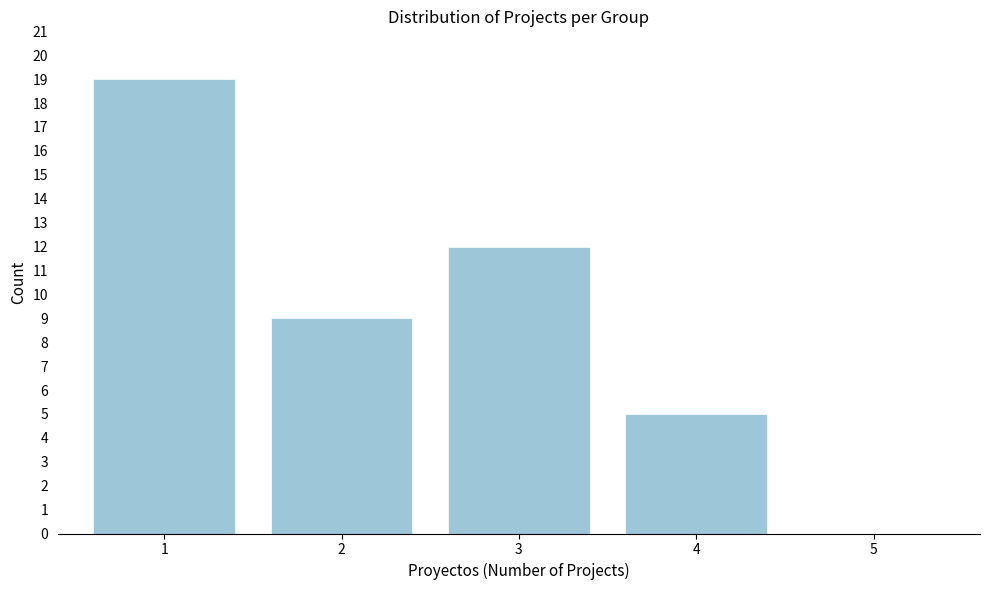

Reading left to right, list all the values displayed in this chart.

1=19	2=9	3=12	4=5	5=0